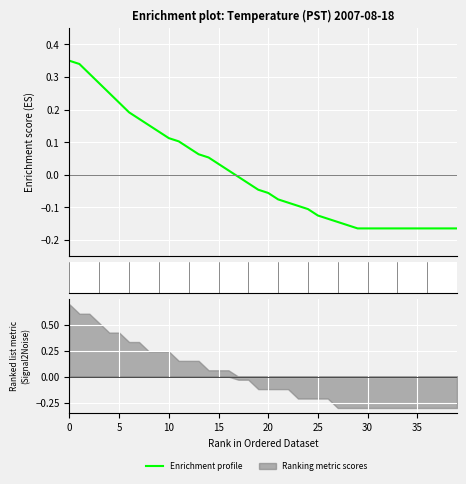

Does the chart display data point markers on the line(s)?

No